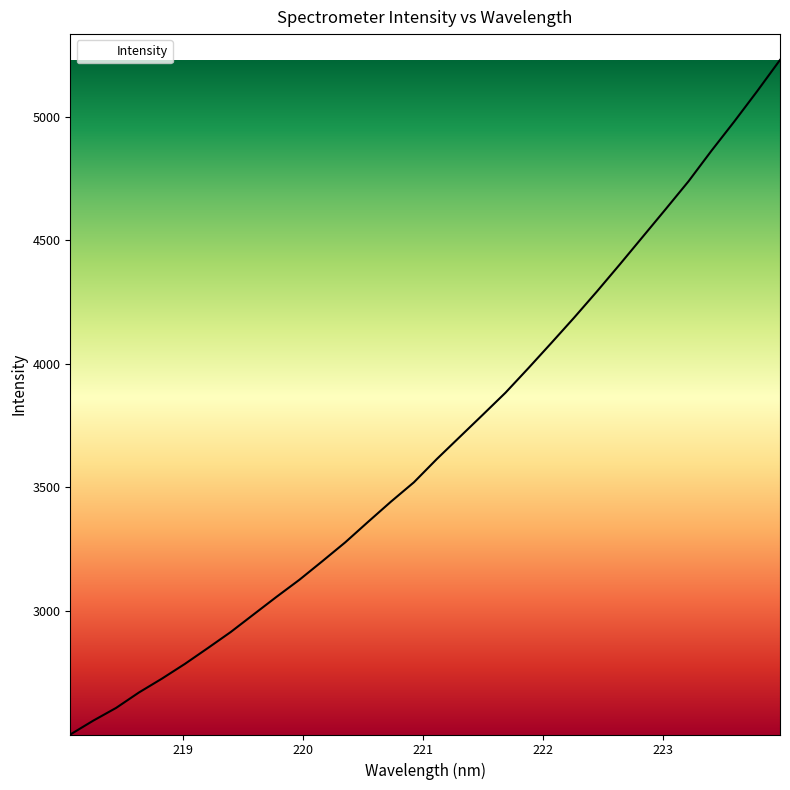

What is the difference between the maximum and minimum values?

2729.6